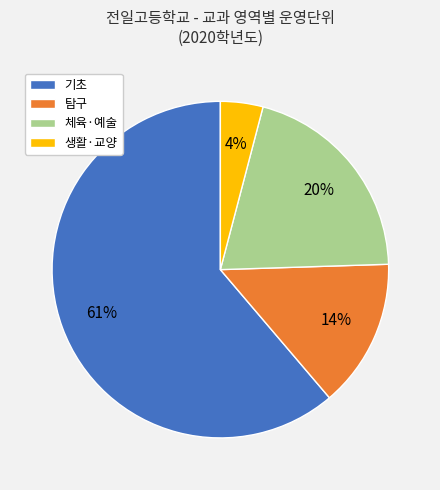

Between 탐구 and 기초, which is larger?

기초